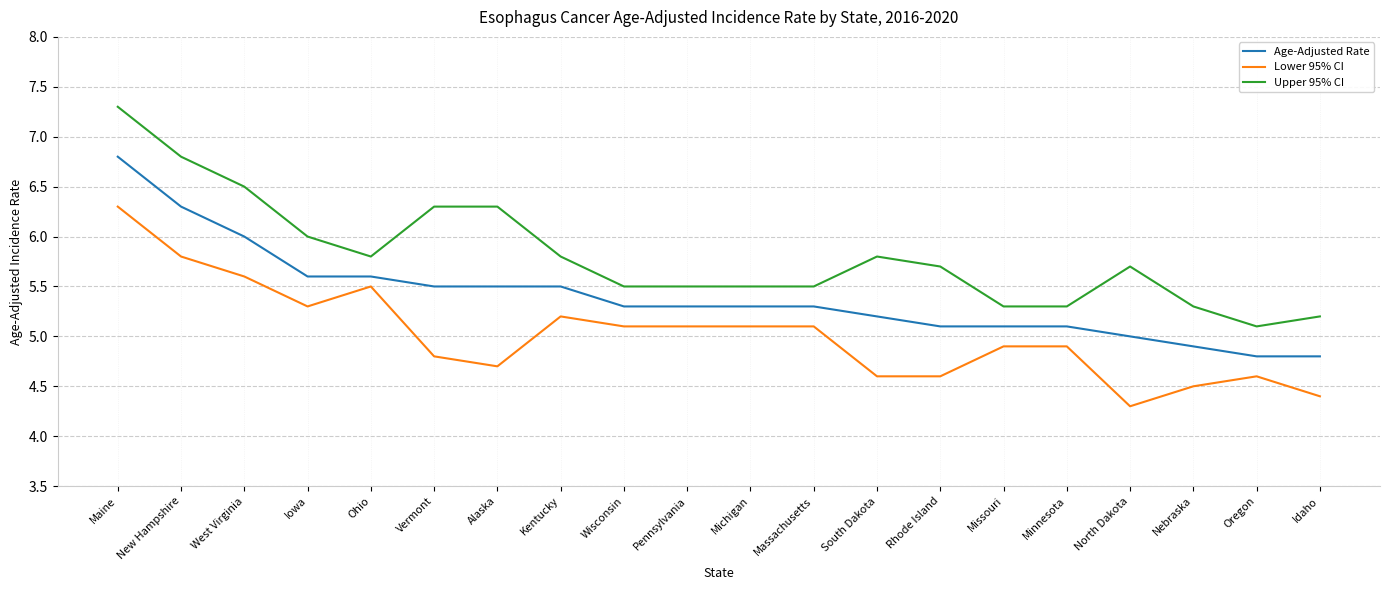

Which category has the lowest value across all series?

North Dakota